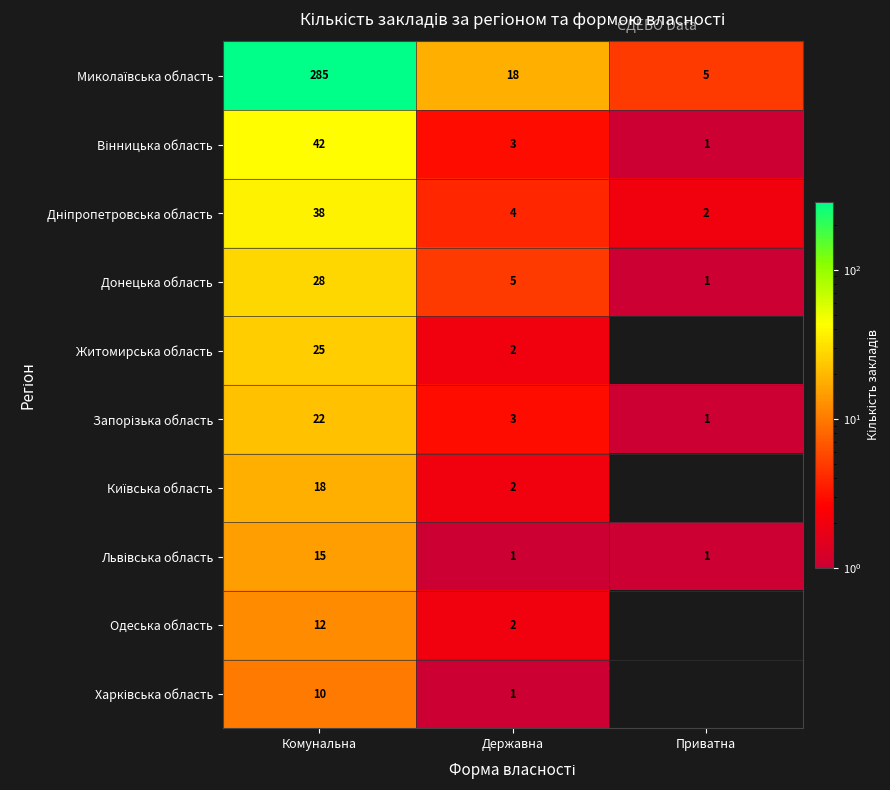

What is the average value of the Донецька область series?

11